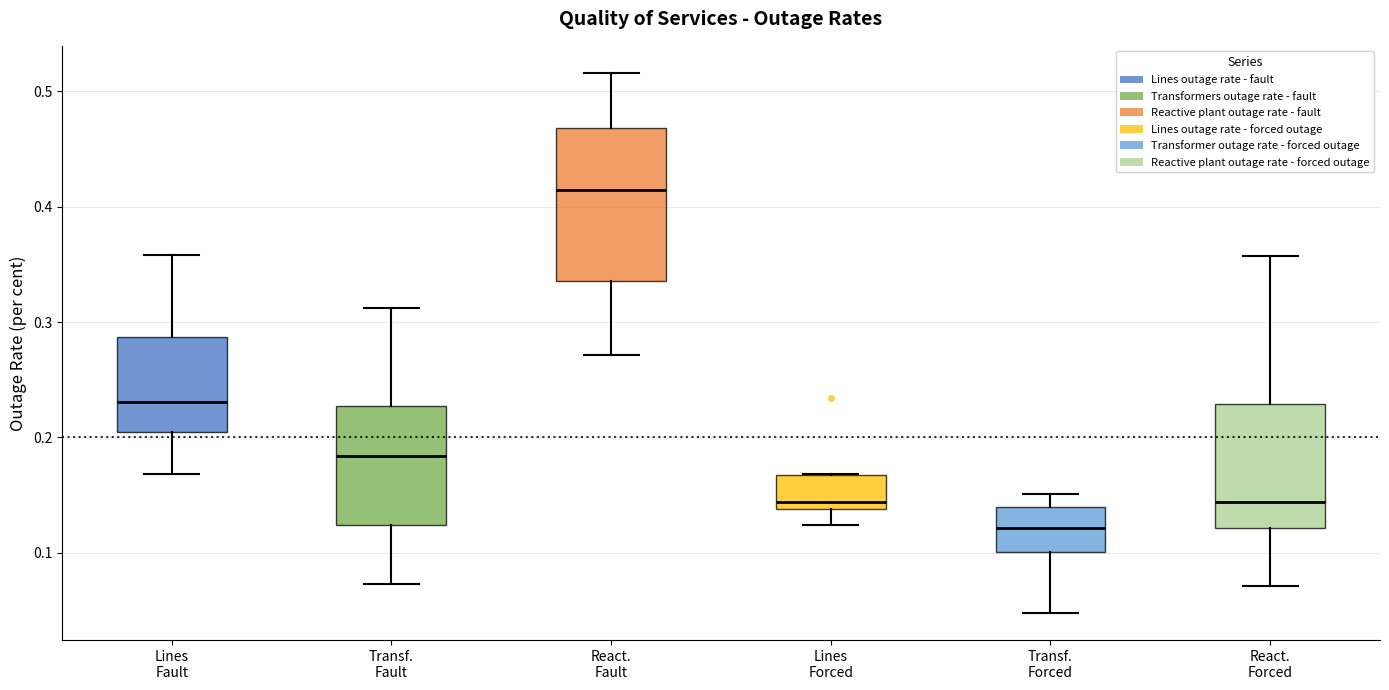

Reading left to right, transcribe this box plot: for each box, give where its median line is, the range the box spans, and where its two whiskers end, as read against the y-axis. The values are not printed on the chart, so give them approximately, as read against the axis.

Lines Fault: median 0.23, box 0.20 to 0.29, whiskers 0.17 to 0.36
Transf. Fault: median 0.18, box 0.12 to 0.23, whiskers 0.07 to 0.31
React. Fault: median 0.41, box 0.34 to 0.47, whiskers 0.27 to 0.52
Lines Forced: median 0.14 (just above the box's lower edge), box 0.14 to 0.17, whiskers 0.12 to 0.17
Transf. Forced: median 0.12, box 0.10 to 0.14, whiskers 0.05 to 0.15
React. Forced: median 0.14, box 0.12 to 0.23, whiskers 0.07 to 0.36